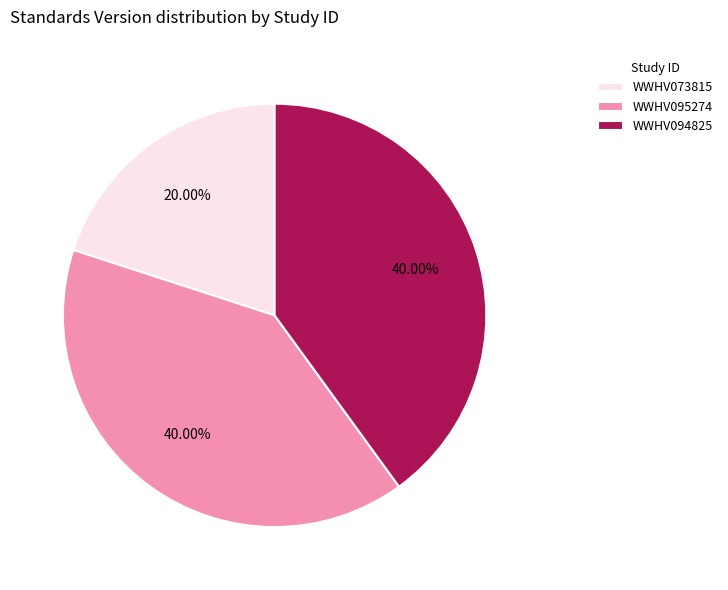

Is there any slice that represents more than half of the pie?

No